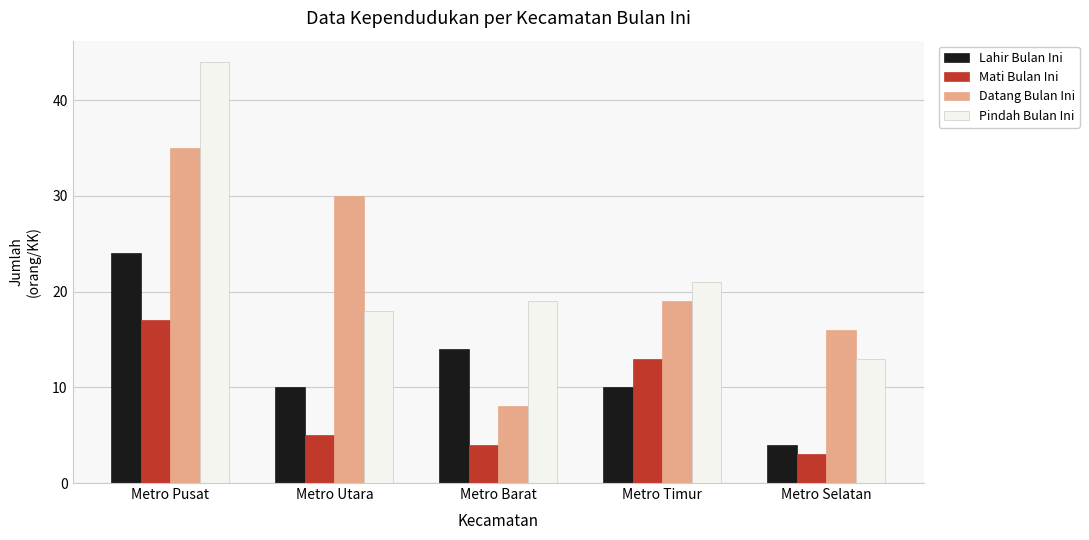

Is it true that Mati Bulan Ini equals 3 at Metro Selatan?

True